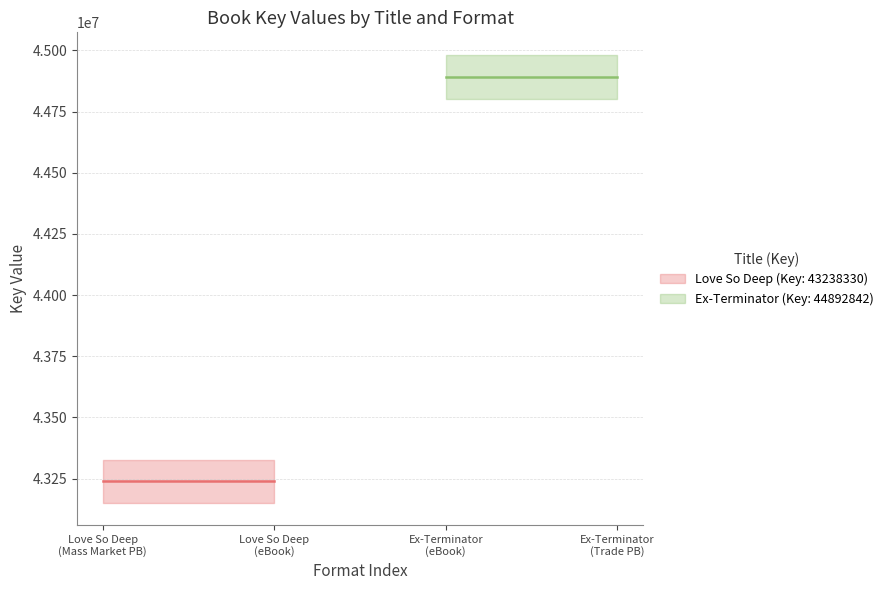

Where is Love So Deep (Key: 43238330) nearest to the value 43238330?

Mass Market Paperback